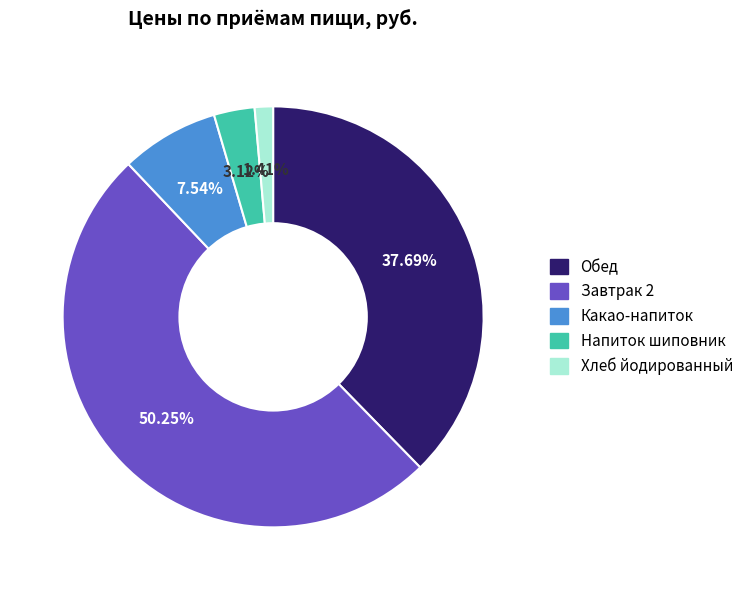

Is it true that Какао-напиток is 8% of the pie?

True